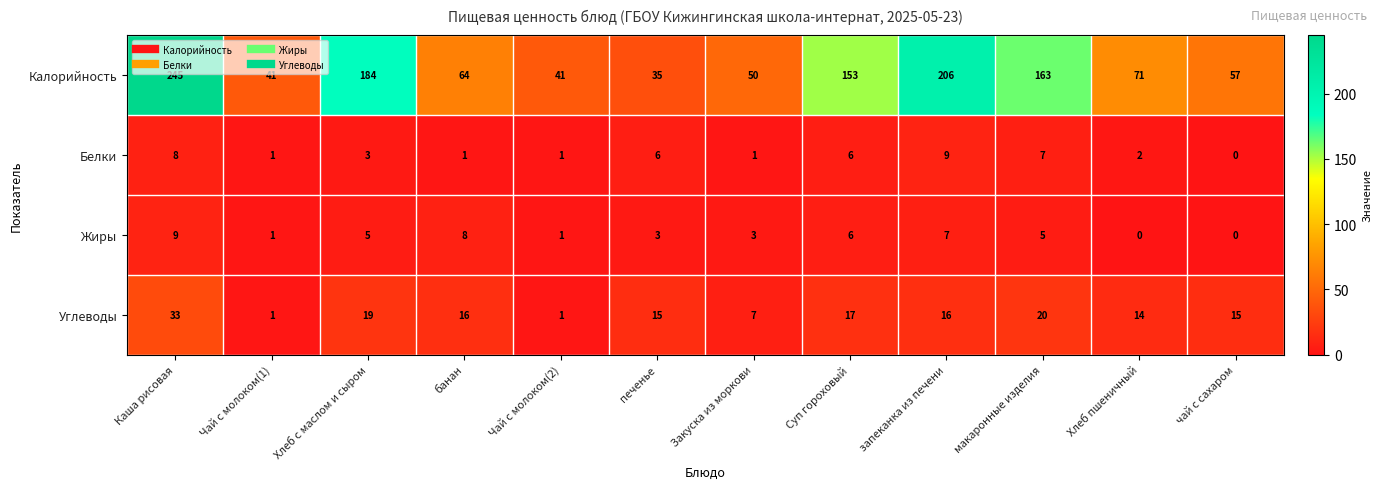

Which series has the largest total across all categories?

Калорийность